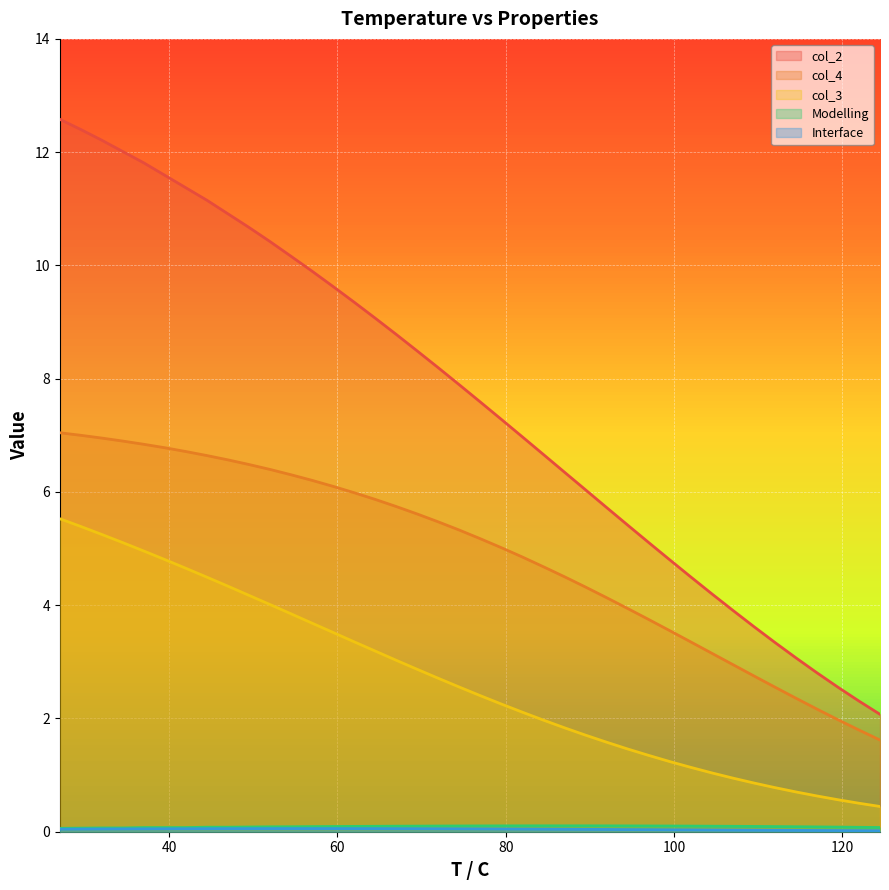

At which label does col_2 first exceed 7?

27